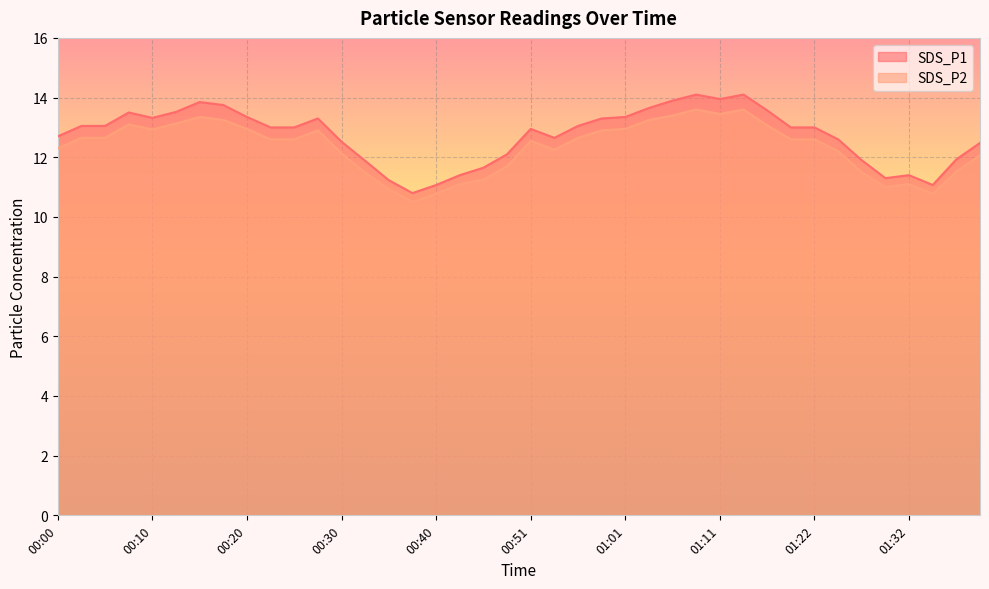

The value of SDS_P1 at 00:56 is 21.1. True or false?

False